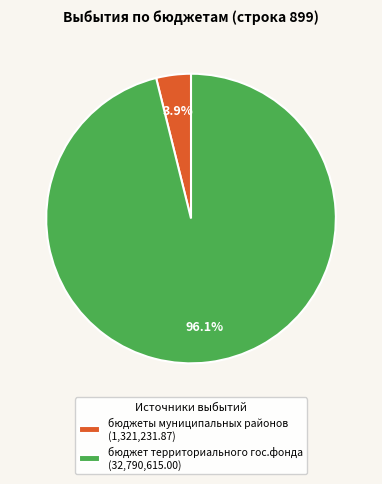

Is there any slice that represents more than half of the pie?

Yes